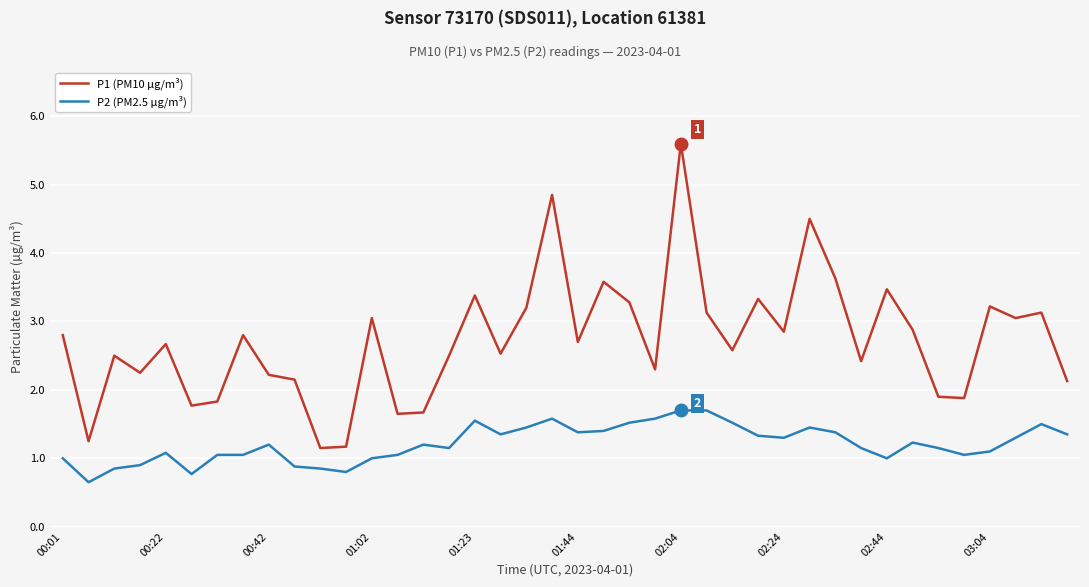

List the series in order of their overall mean, lowest first.

P2 (PM2.5 µg/m³), P1 (PM10 µg/m³)